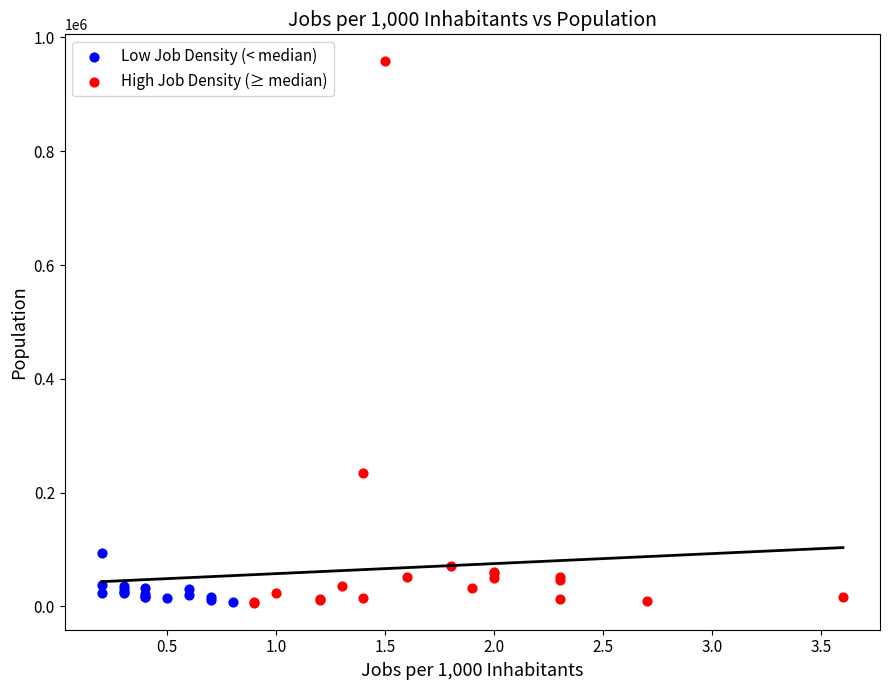

Which series has the widest spread of Y values?

High Job Density (≥ median)